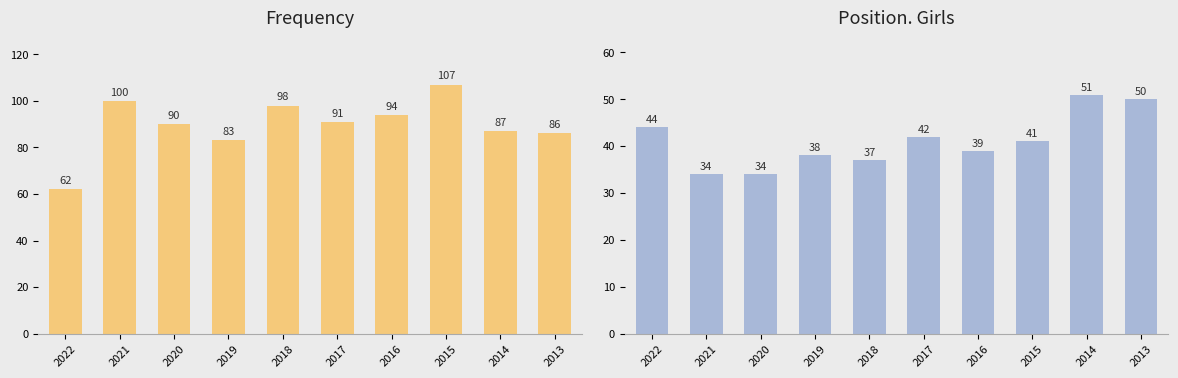

Between 2017 and 2014, which series saw the biggest shift?

Position. Girls